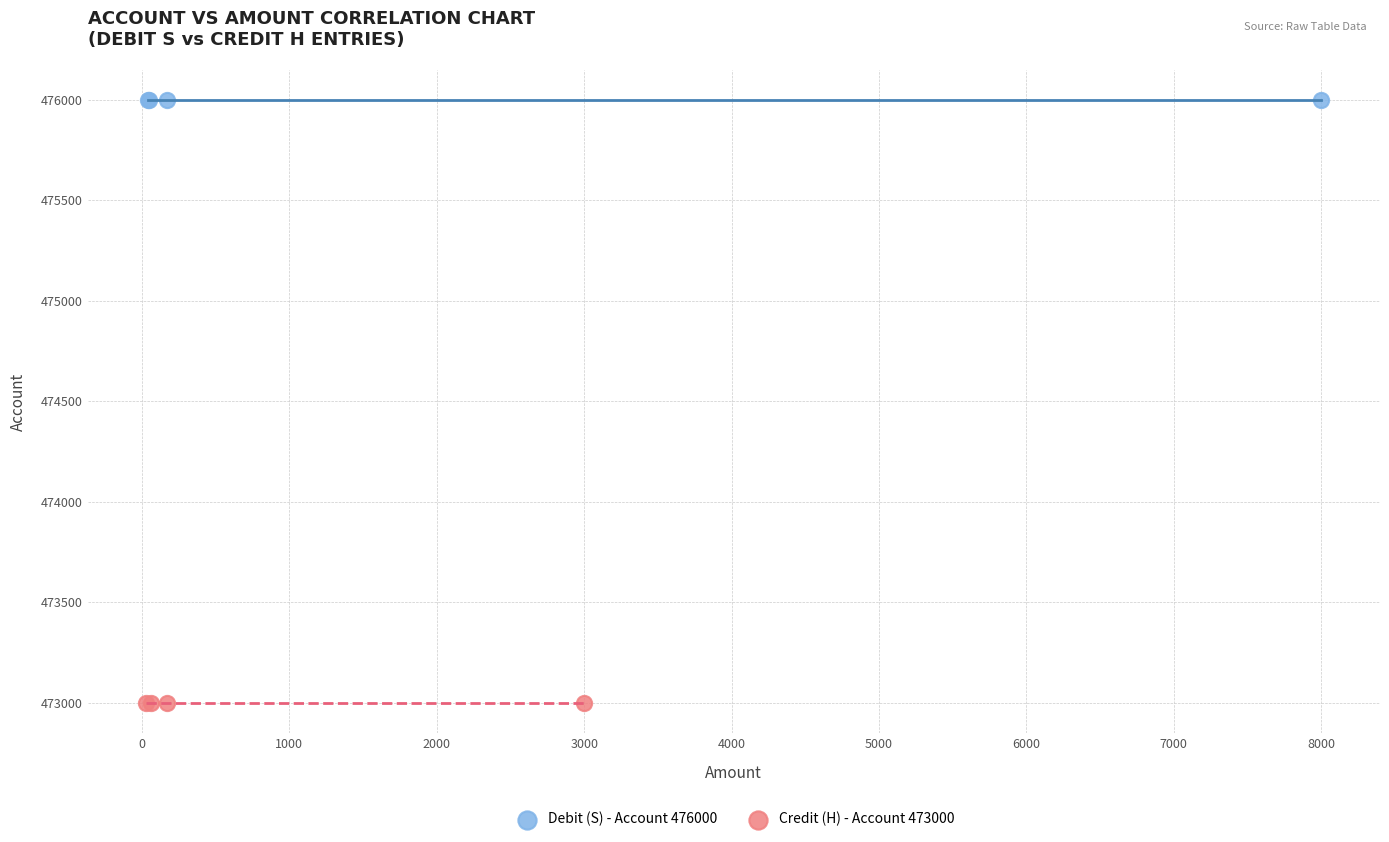

Which series reaches the minimum Y coordinate?

Credit (H) - Account 473000